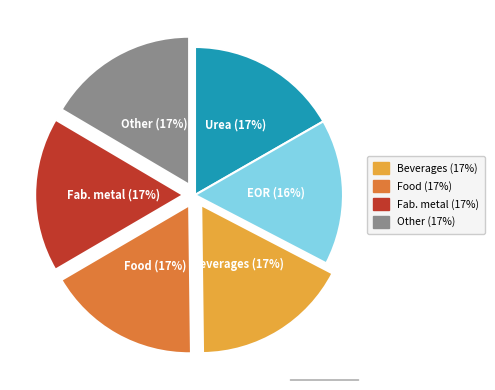

Count the number of slices in the pie.

6